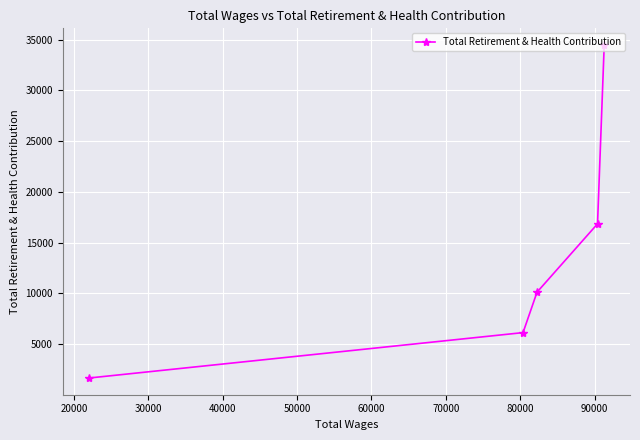

What is the smallest value displayed?

1674